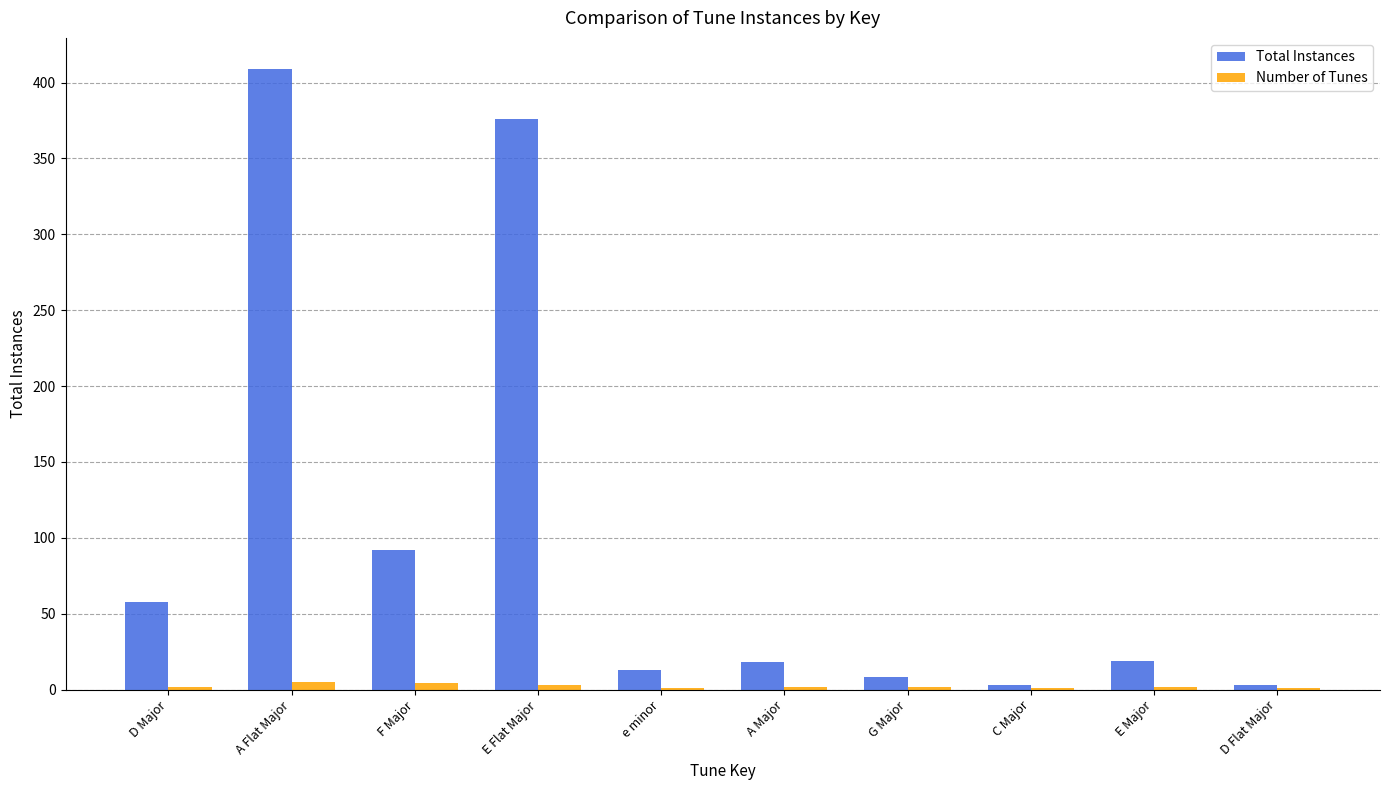

The value of Total Instances at A Major is 18. True or false?

True